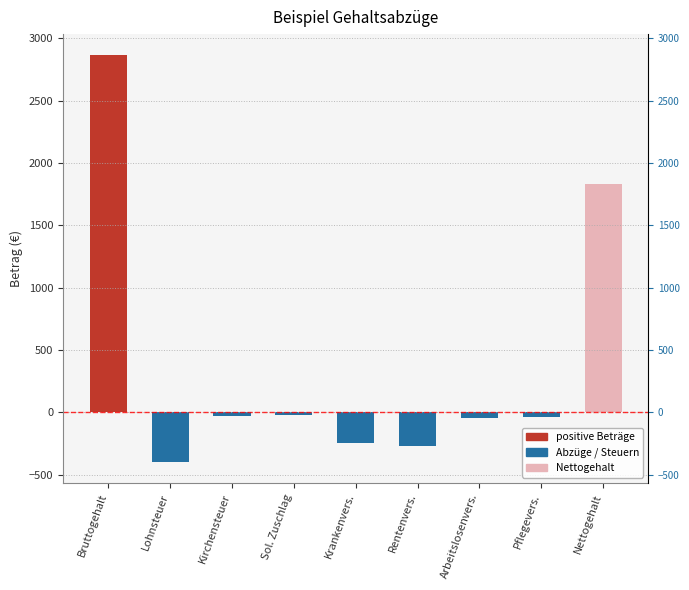

The value at Kirchensteuer is -21.9. True or false?

False